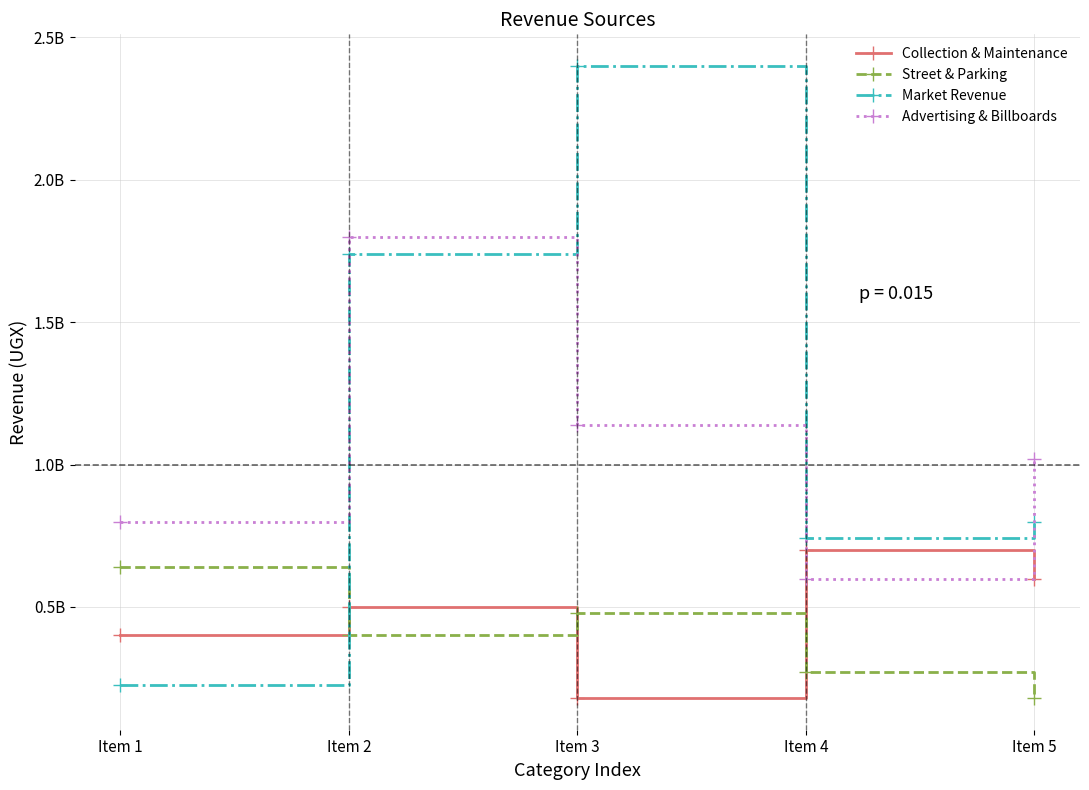

What is the value of the Advertising & Billboards point at the 1st from the left?

800000000